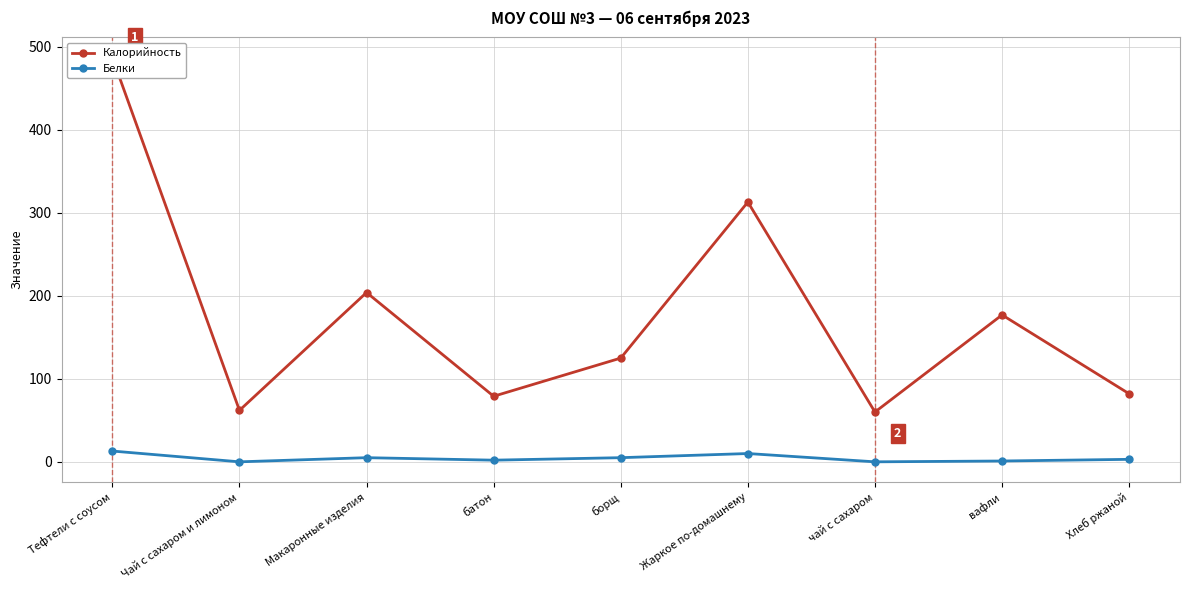

True or false: Белки and Калорийность cross at least once.

False